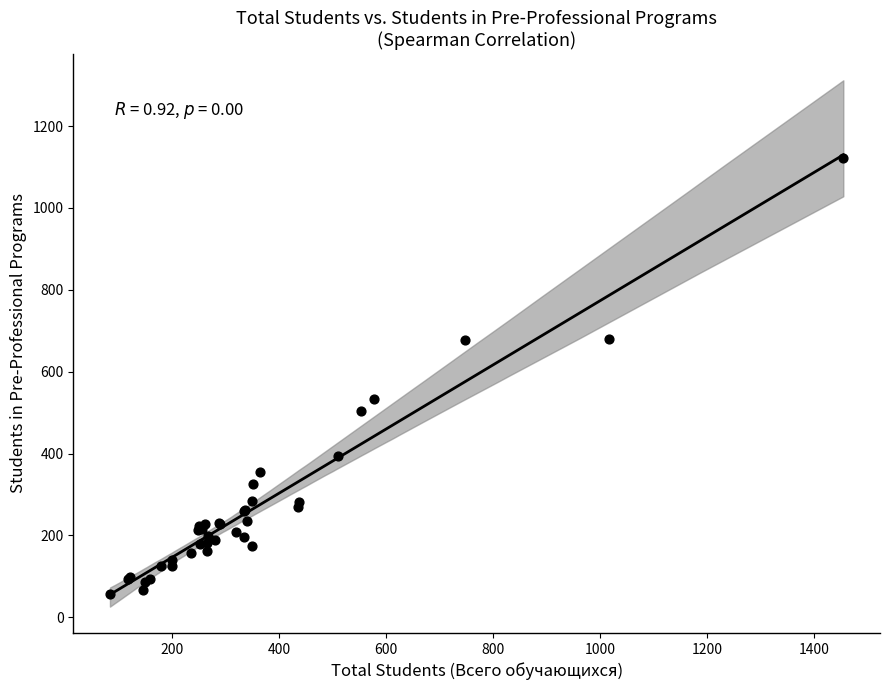

What Y value in the scatter plot is closest to 589?

533